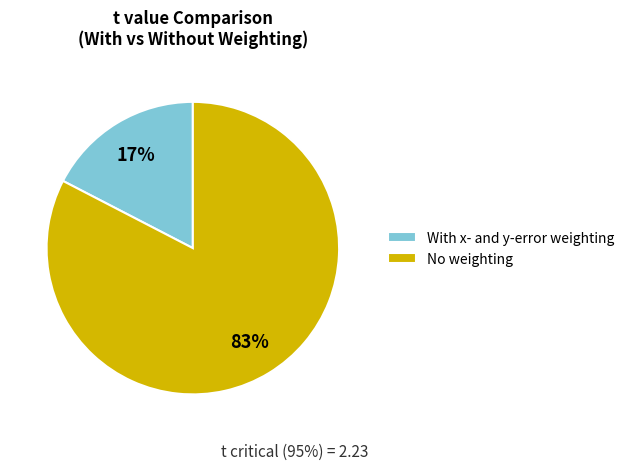

Count the number of slices in the pie.

2